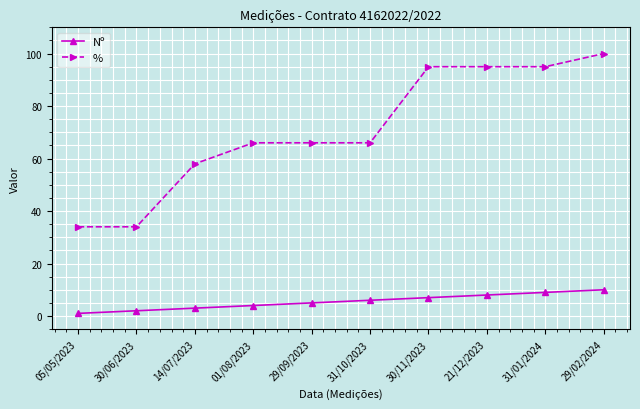

Between 21/12/2023 and 29/02/2024, which series saw the biggest shift?

%